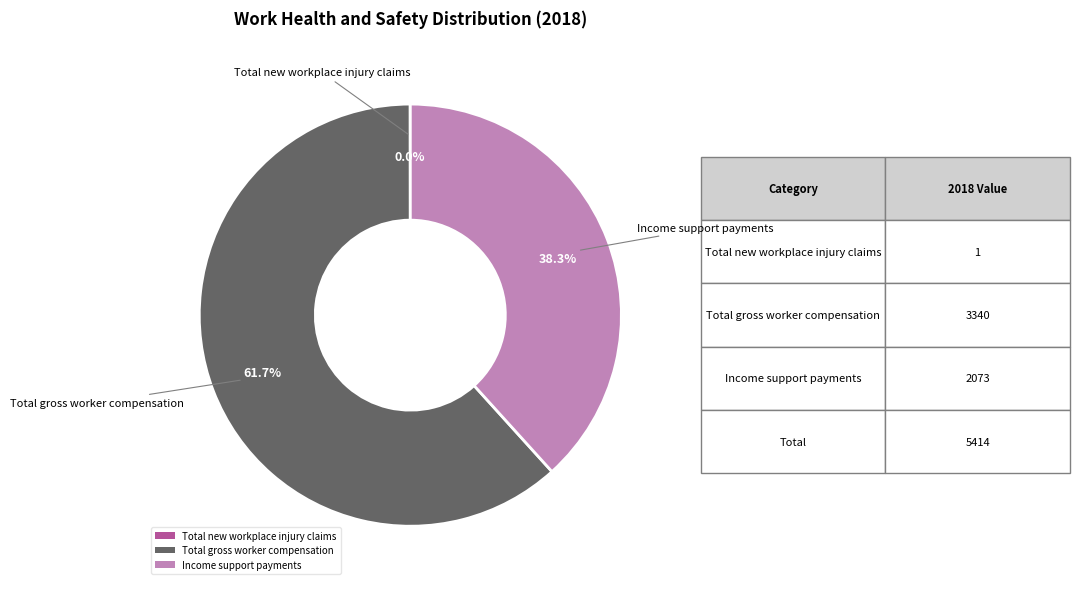

Which category accounts for the majority?

Total gross worker compensation